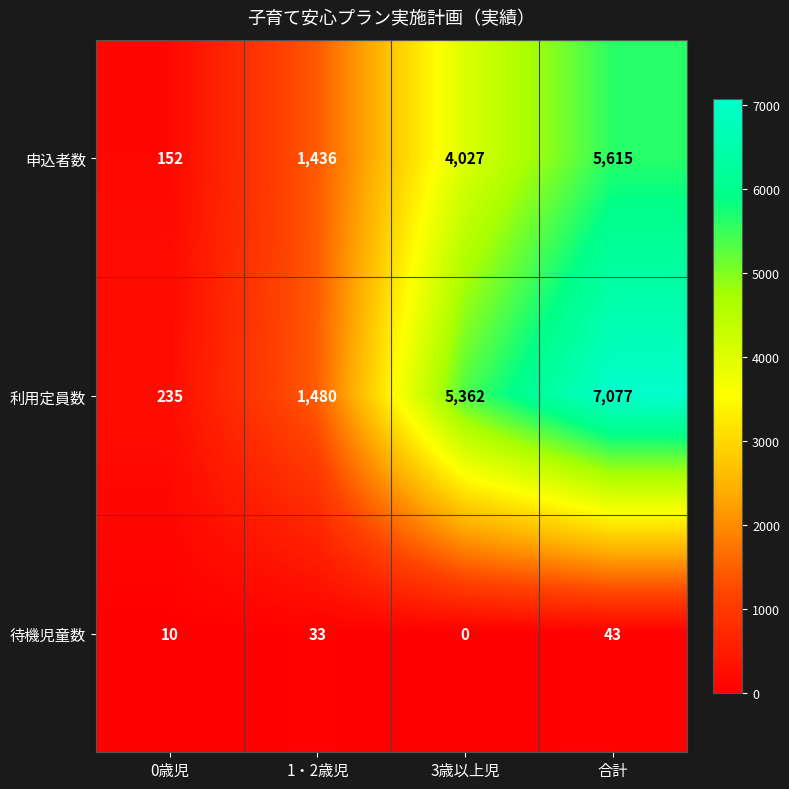

Reading left to right, transcribe all the data shown in this chart.

申込者数: 0歳児=152	1・2歳児=1436	3歳以上児=4027	合計=5615
利用定員数: 0歳児=235	1・2歳児=1480	3歳以上児=5362	合計=7077
待機児童数: 0歳児=10	1・2歳児=33	3歳以上児=0	合計=43